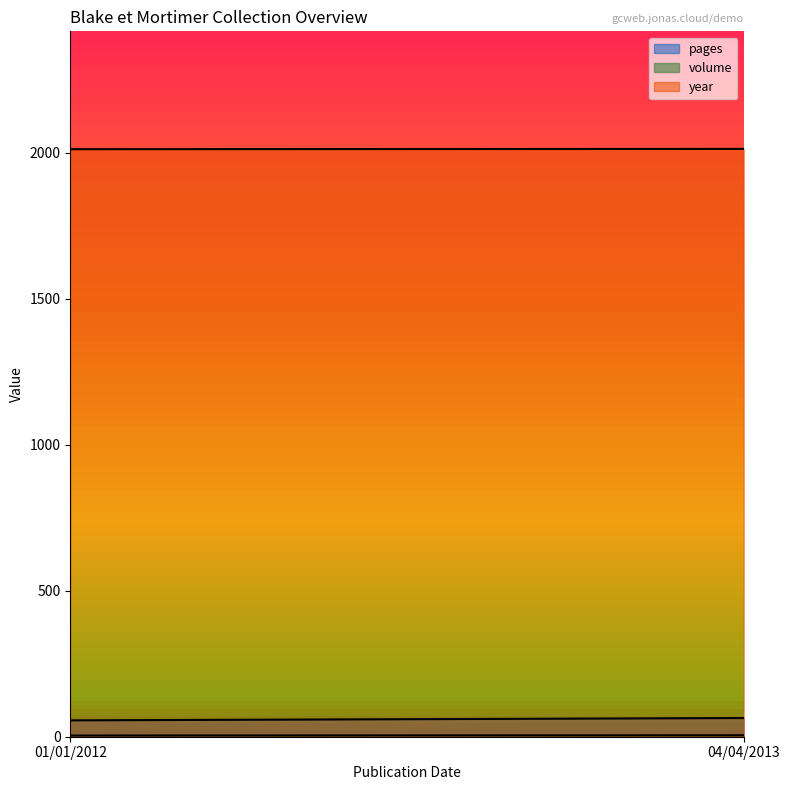

How many pages values are between 56 and 64?

2